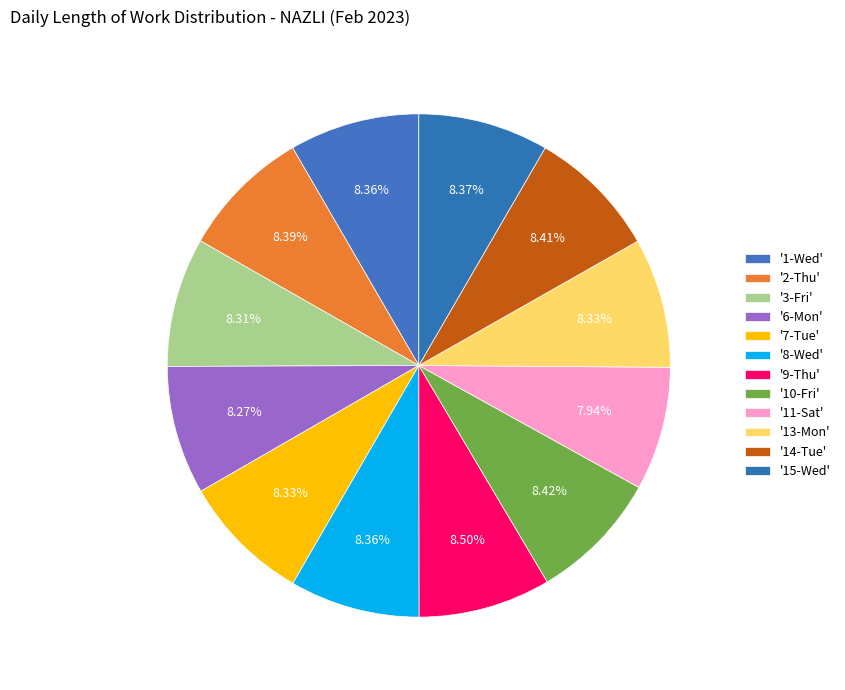

Rank the categories by value from highest to lowest.

9-Thu, 10-Fri, 14-Tue, 2-Thu, 15-Wed, 1-Wed, 8-Wed, 13-Mon, 7-Tue, 3-Fri, 6-Mon, 11-Sat